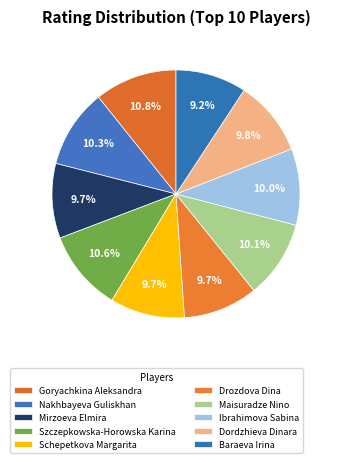

How many segments does this pie chart have?

10